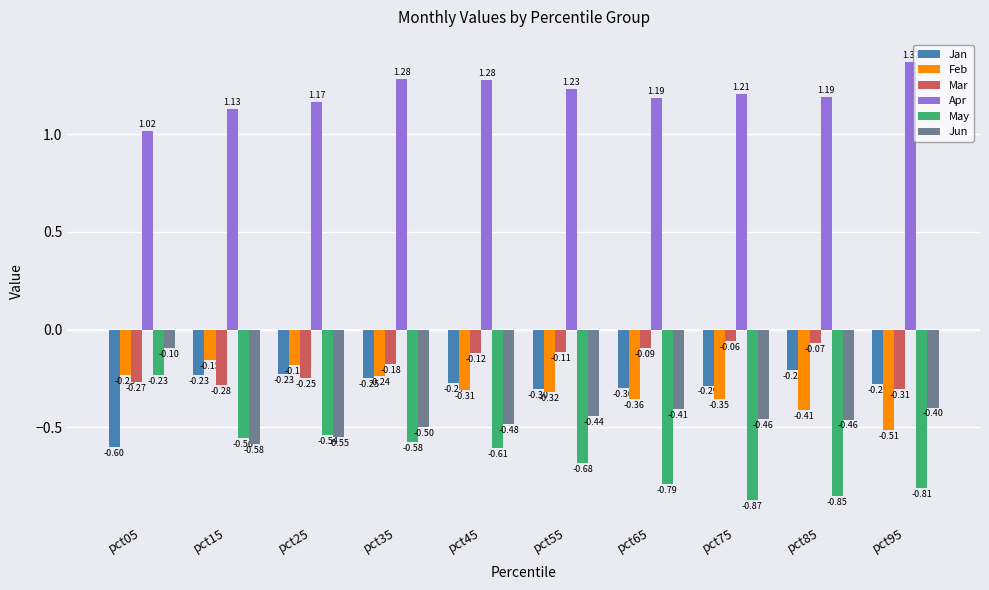

Are the bars grouped side by side (vs. stacked)?

Yes